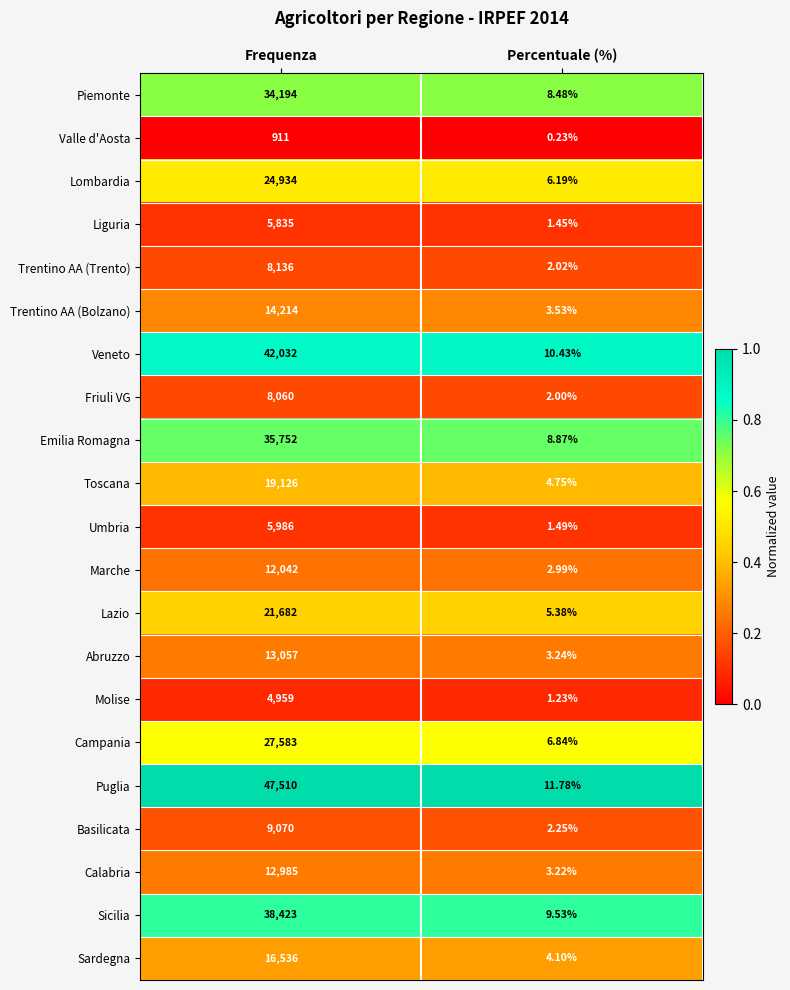

At how many categories does at least one series exceed 0?

2